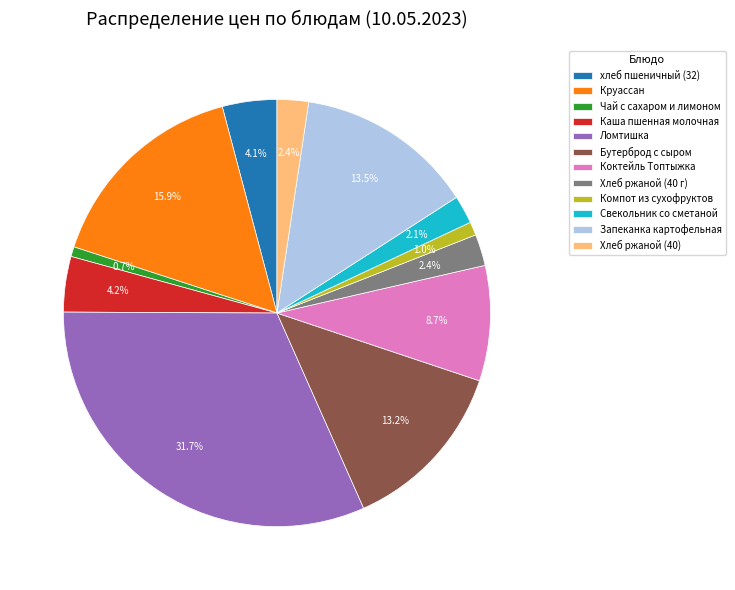

What percentage do Хлеб ржаной (40 г) and Ломтишка together represent?

34.1%